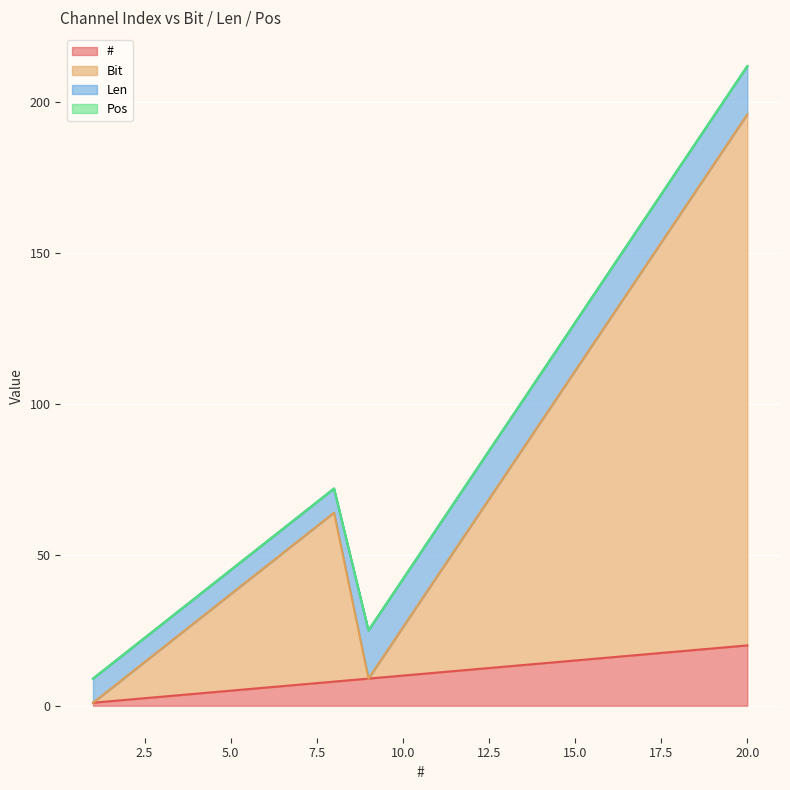

What is the highest value of the # series?

20